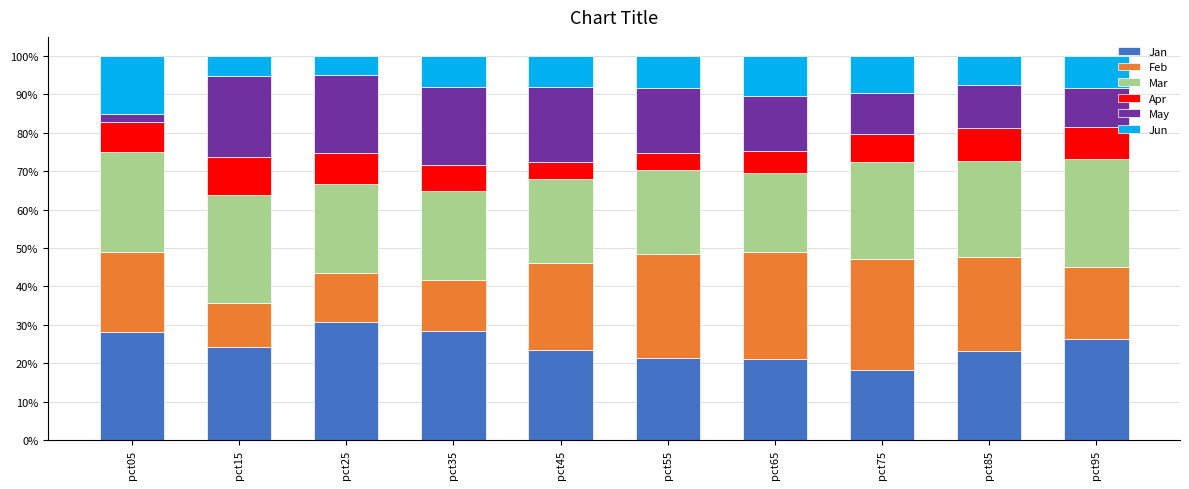

What is the minimum value for Jan?

18.1